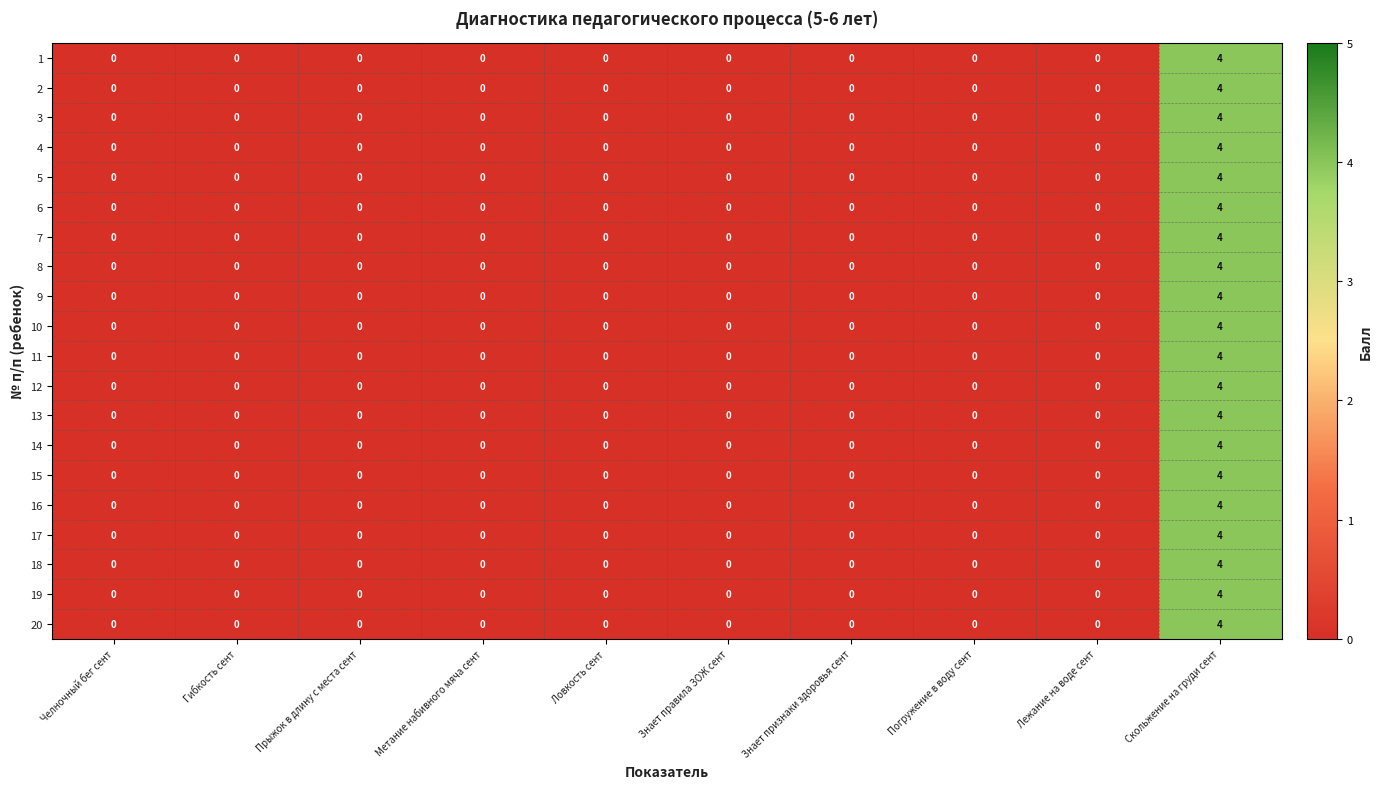

What is the difference between the 8 values at Знает признаки здоровья сент and Скольжение на груди сент?

4